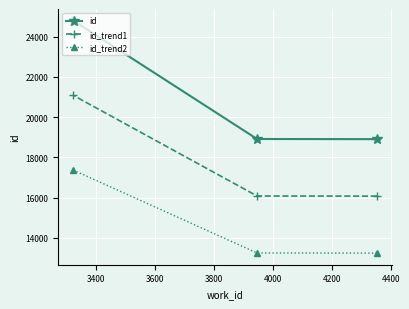

Rank the series by their maximum value, from highest to lowest.

id, id_trend1, id_trend2